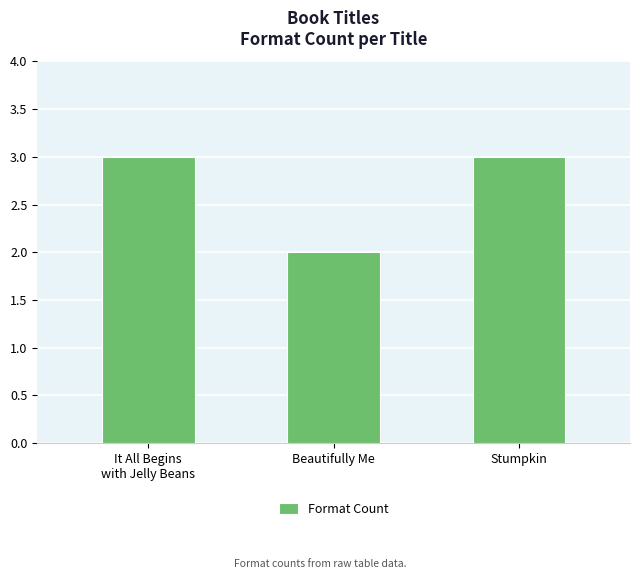

What is the average value?

3